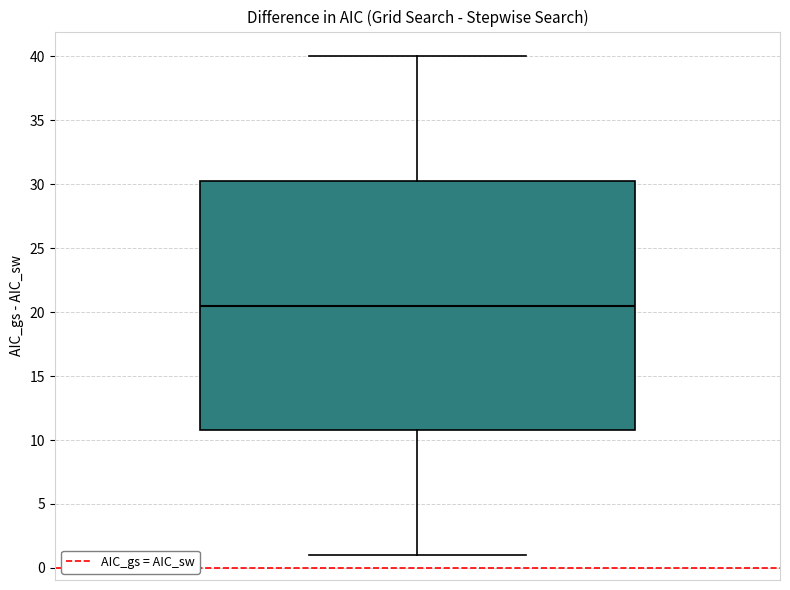

Transcribe this box plot: give where the median line is, the range the box spans, and where the two whiskers end, as read against the y-axis. The values are not printed on the chart, so give them approximately, as read against the axis.

median 20.5, box 11.0 to 30.5, whiskers 1.0 to 40.0